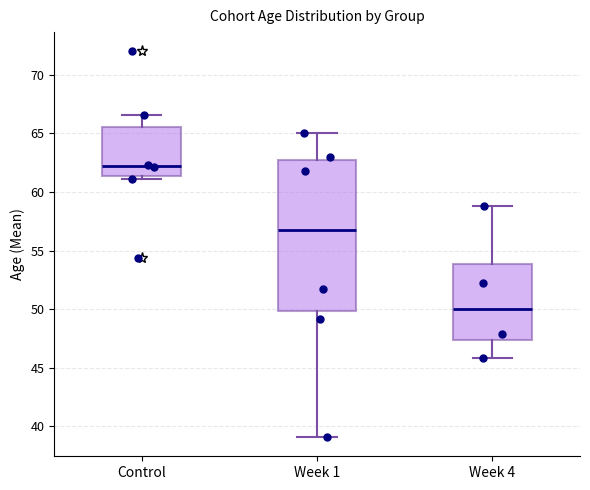

Where does the lower whisker of the box for Week 1 end on the y-axis? The values are not printed on the chart, so give them approximately, as read against the axis.

39.0